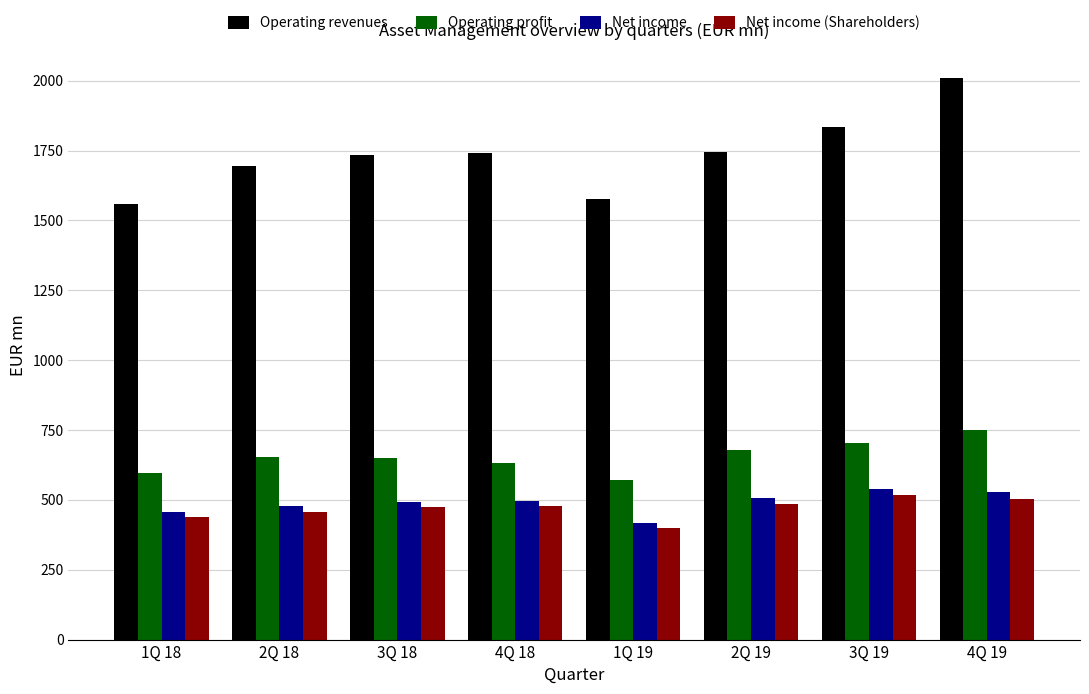

Which series has the widest spread of values?

Operating revenues